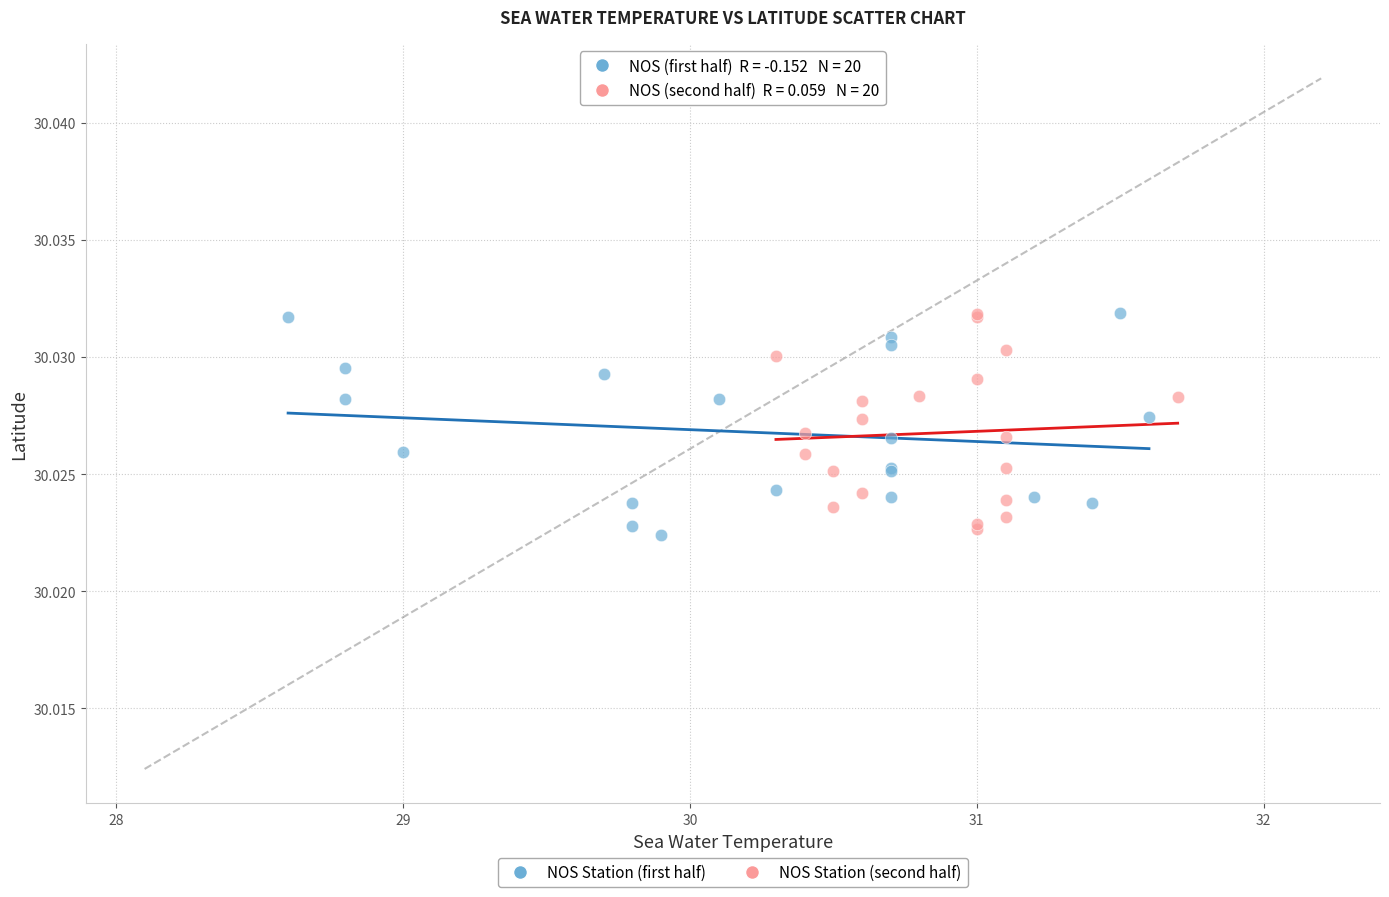

What are all the series names shown in the legend?

NOS Station (first half), NOS Station (second half)